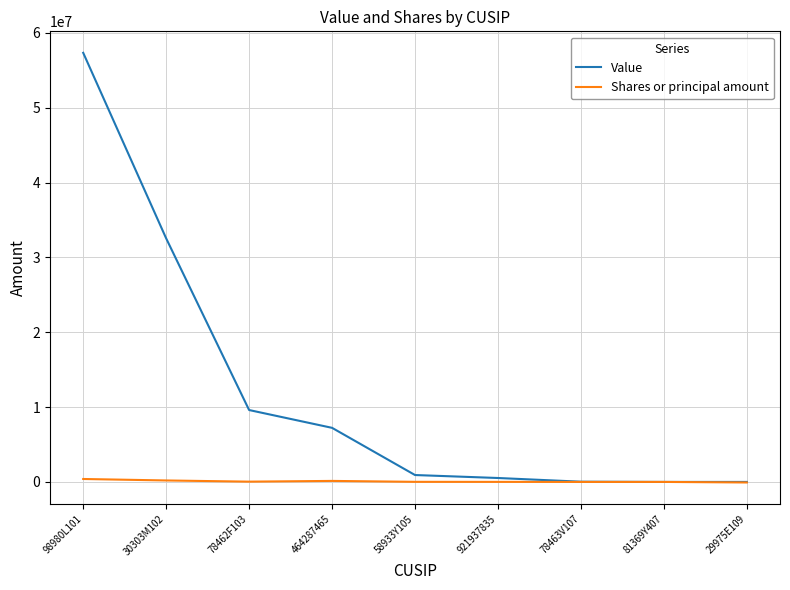

At 58933Y105, list the series in order from smallest to largest.

Shares or principal amount, Value